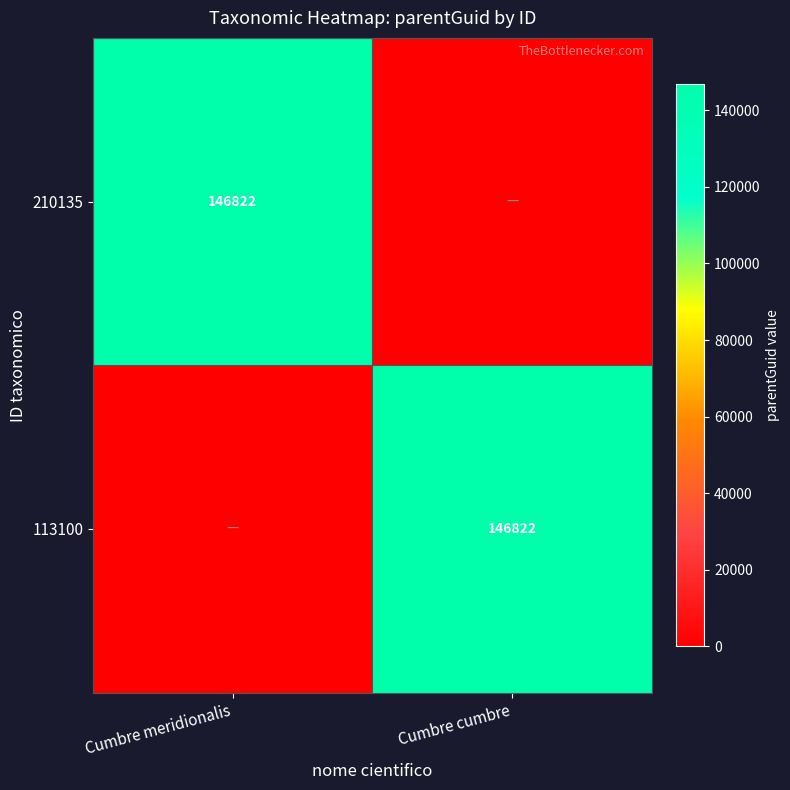

The value of 113100 at Cumbre cumbre is 146822. True or false?

True